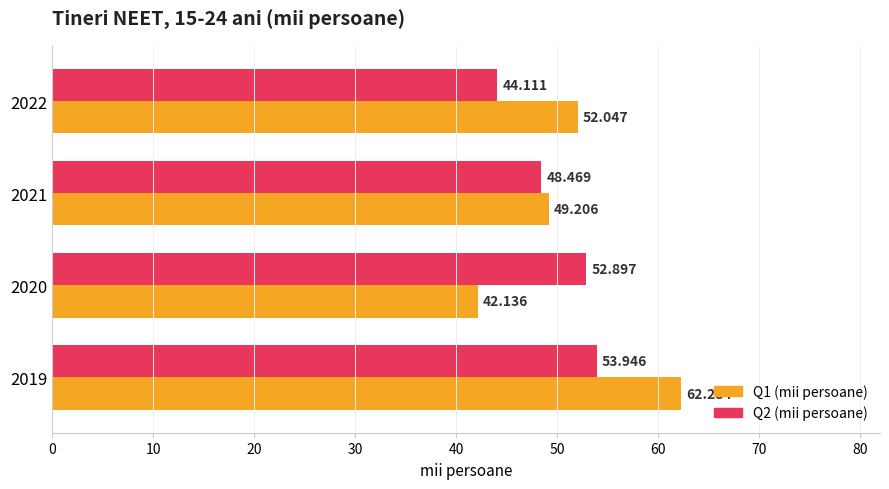

Is the value of Q1 (mii persoane) at 2020 greater than the value of Q2 (mii persoane) at 2021?

No